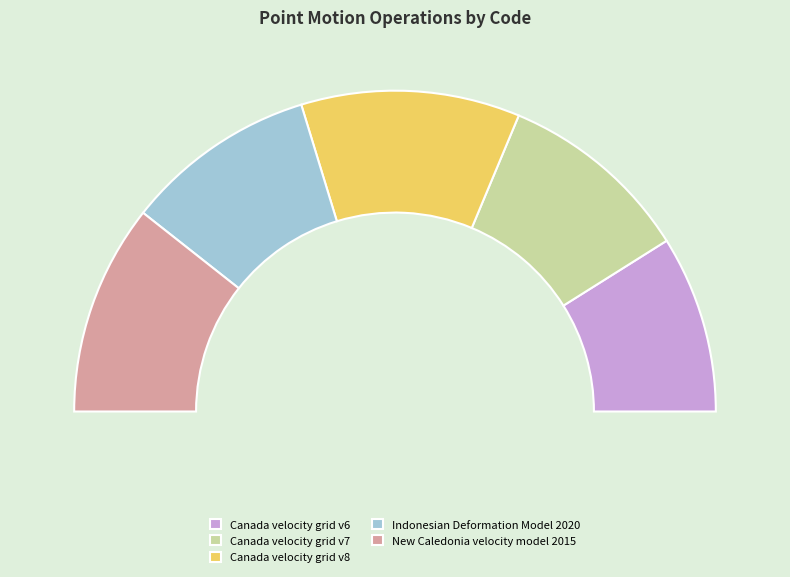

Which slice is the largest?

Canada velocity grid v8